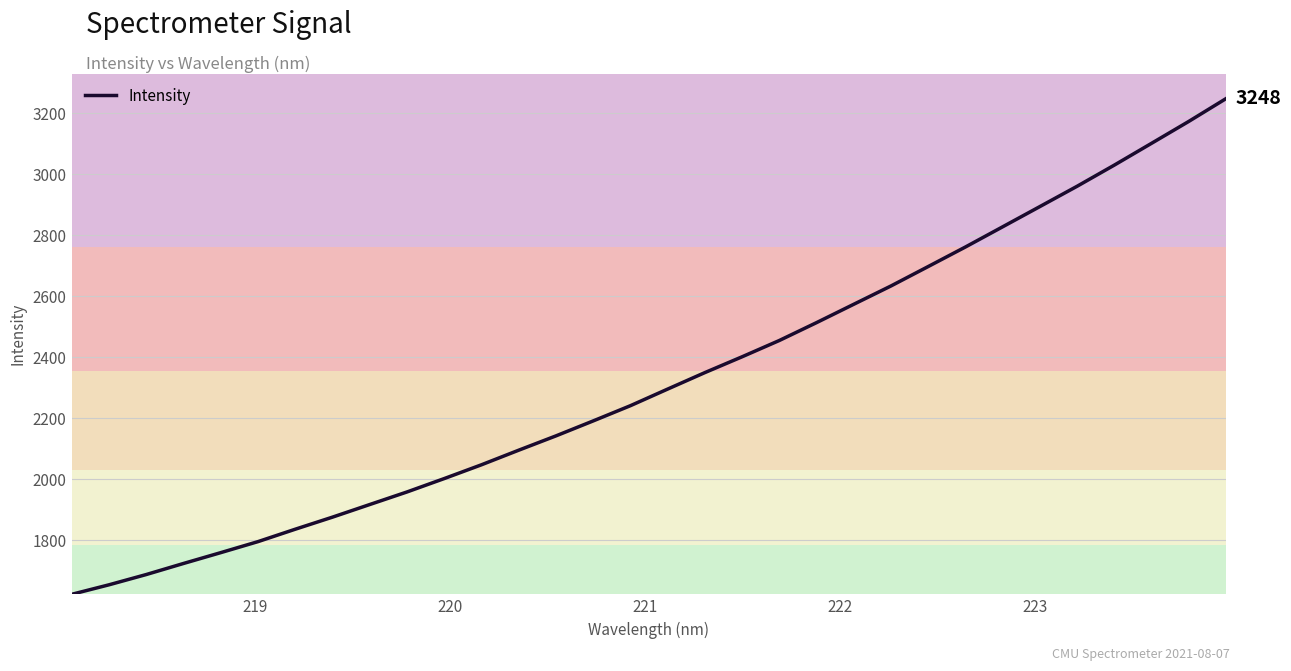

What is the difference between the maximum and minimum values?

1624.3